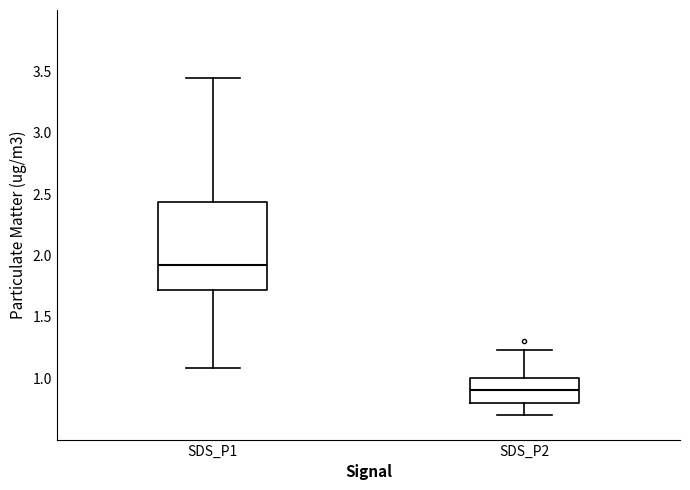

Which box has the highest median line?

SDS_P1